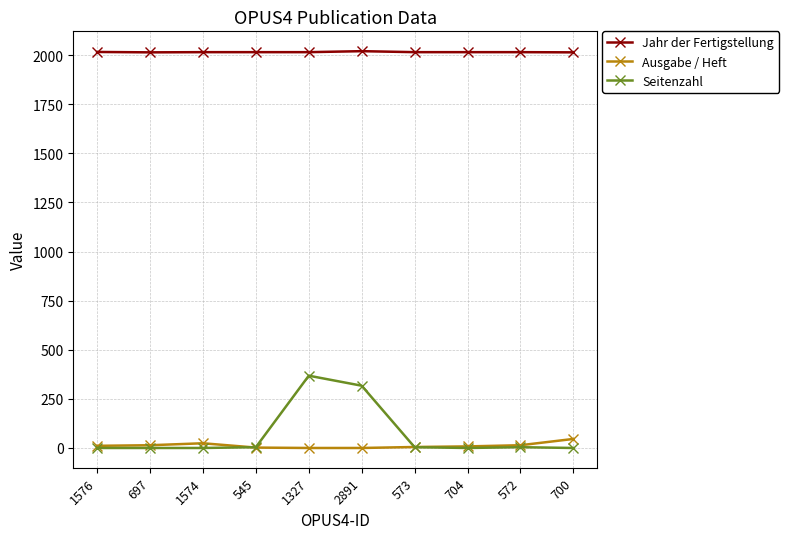

Which series has the largest total across all categories?

Jahr der Fertigstellung